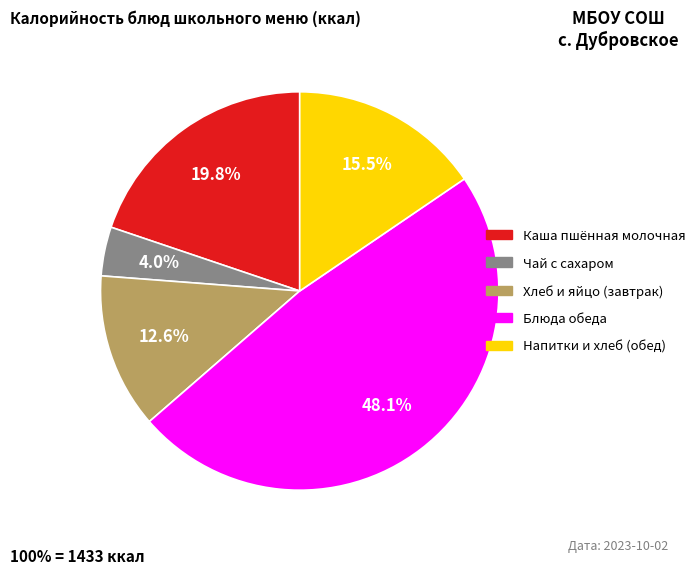

Is there a majority slice in this chart?

No